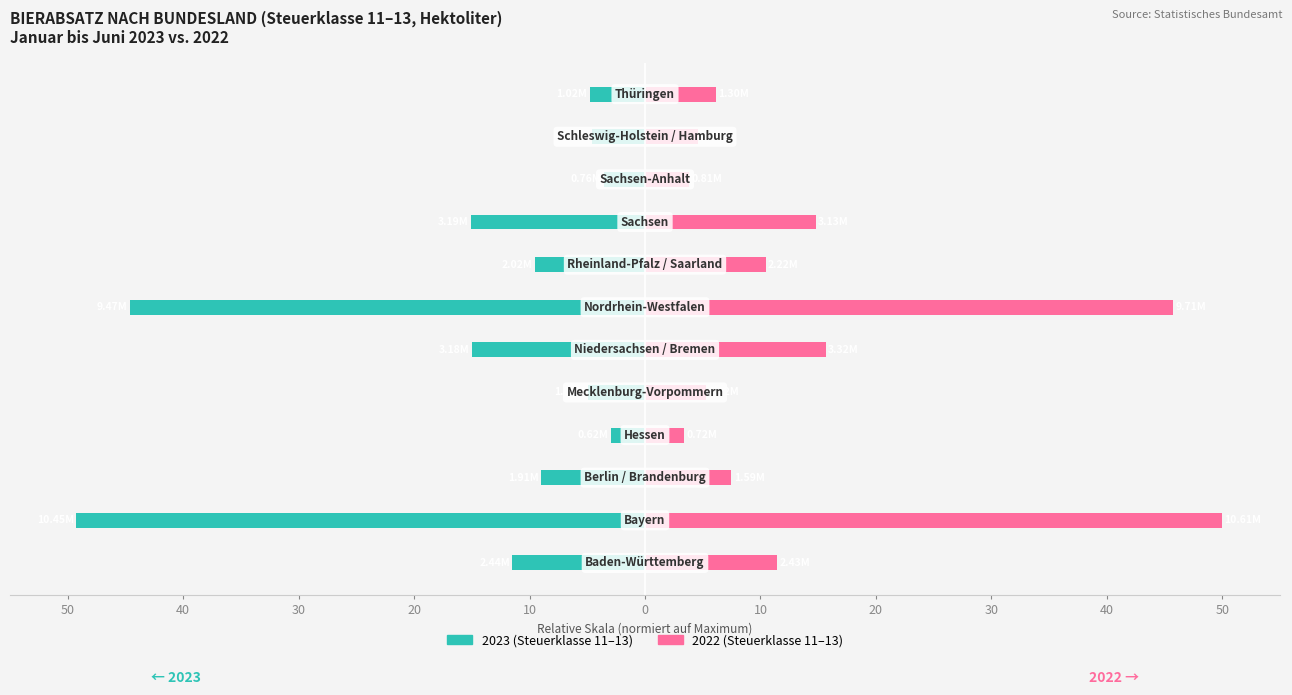

How many bars are there in total?

24